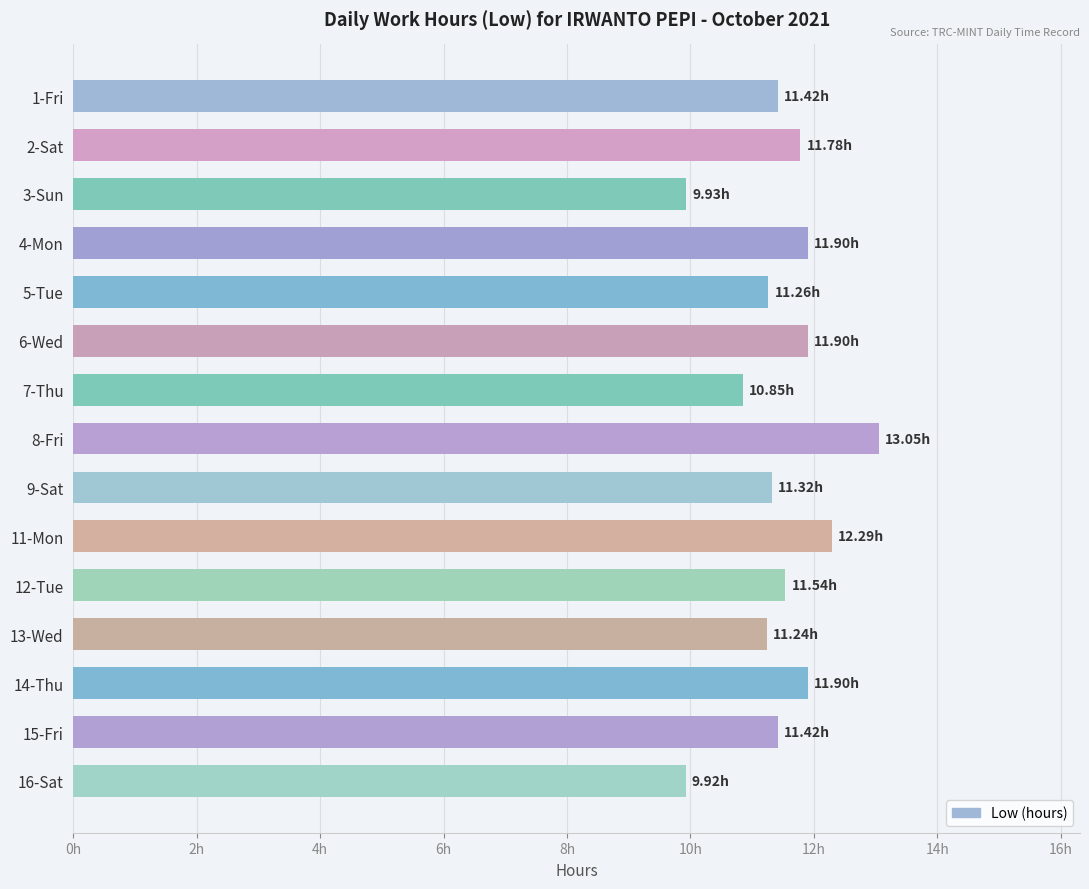

What is the greatest value displayed?

13.1